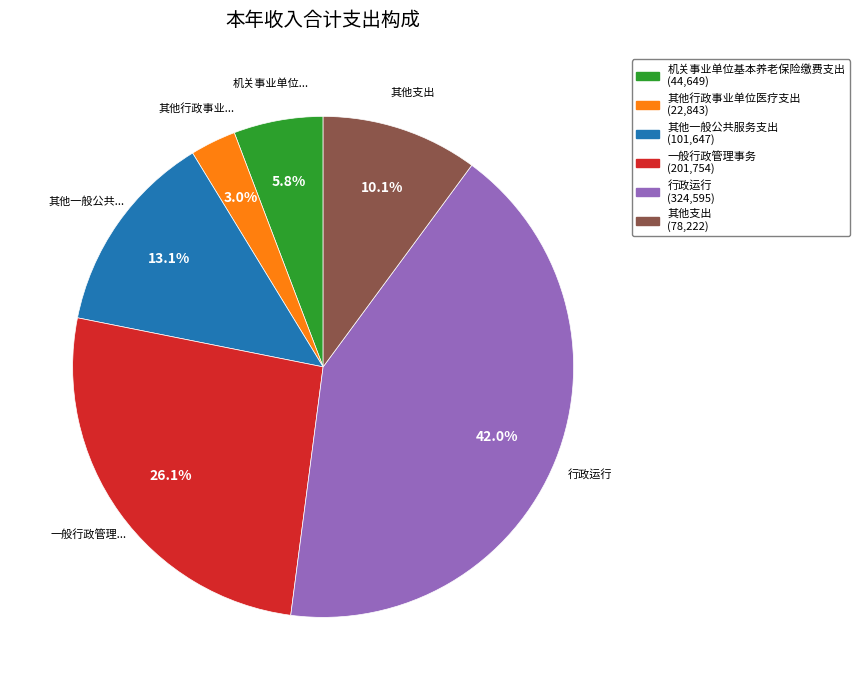

To the nearest percent, what is the difference between the largest and smallest slice percentages?

39%